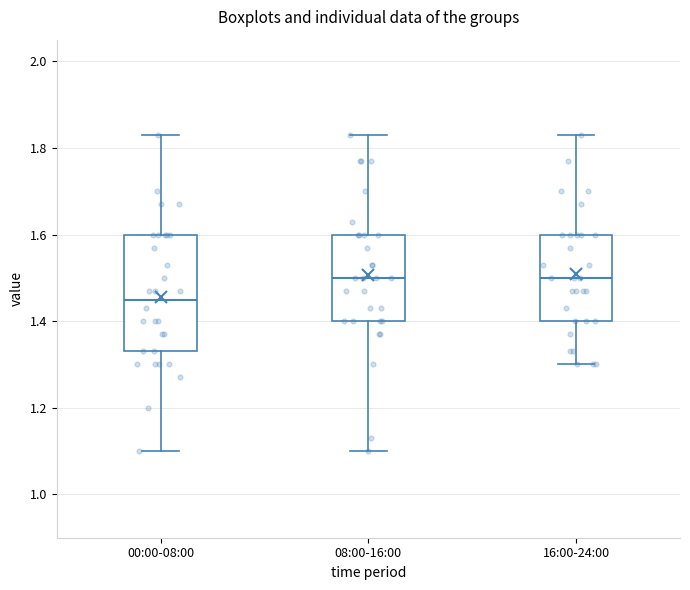

Which box's median line is the lowest?

00:00-08:00